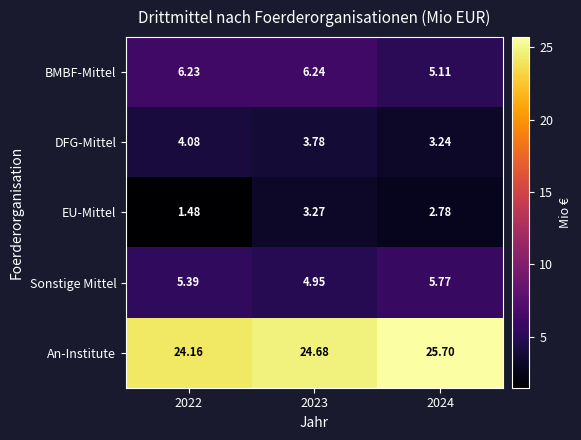

At how many categories does at least one series exceed 3?

3